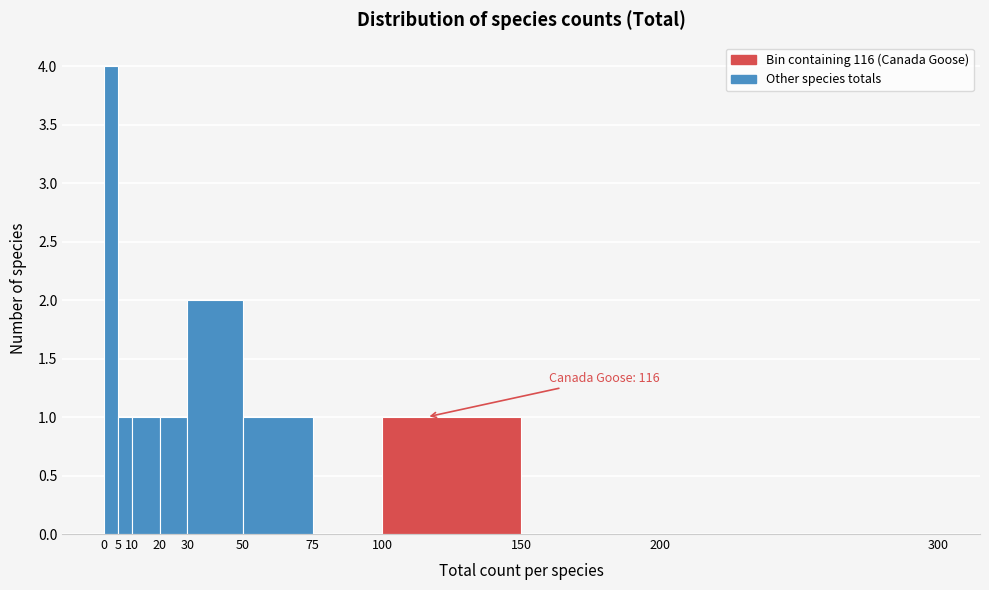

Over which range of the x-axis is the bar tallest?

0 to 5